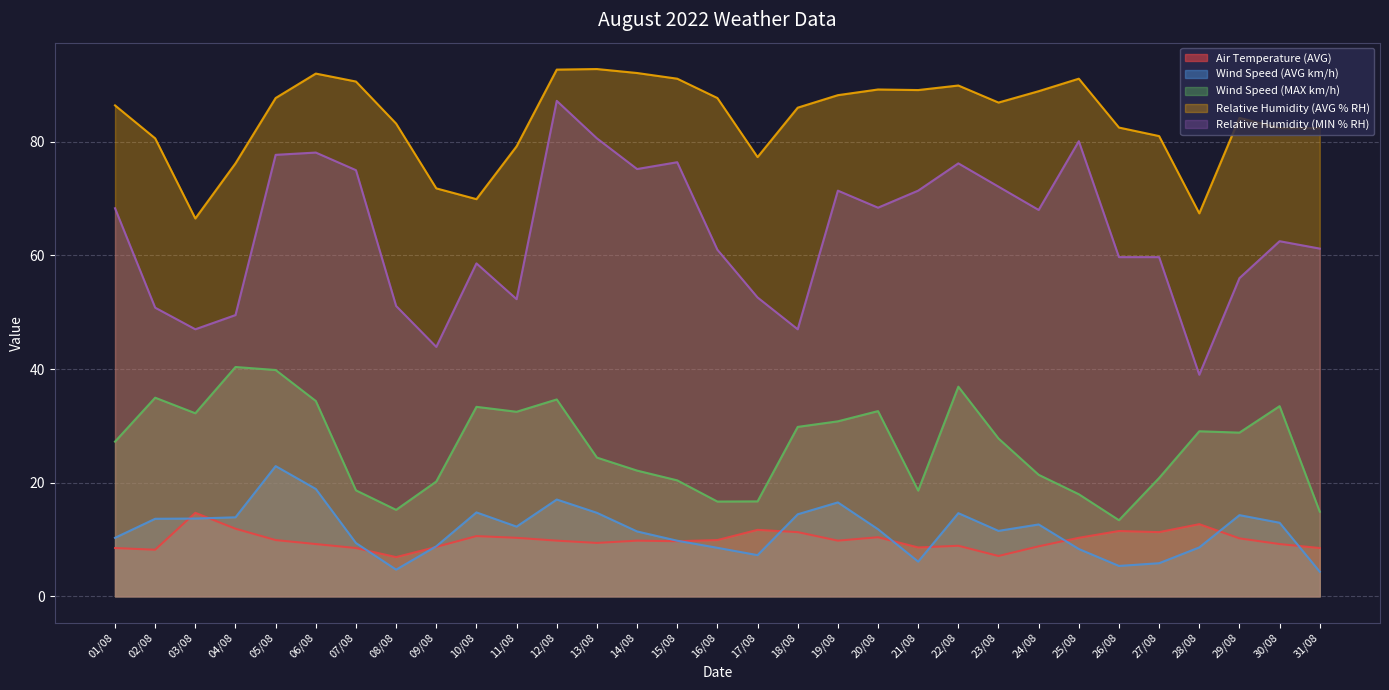

How many intersections are there between Air Temperature (AVG) and Wind Speed (AVG km/h)?

11